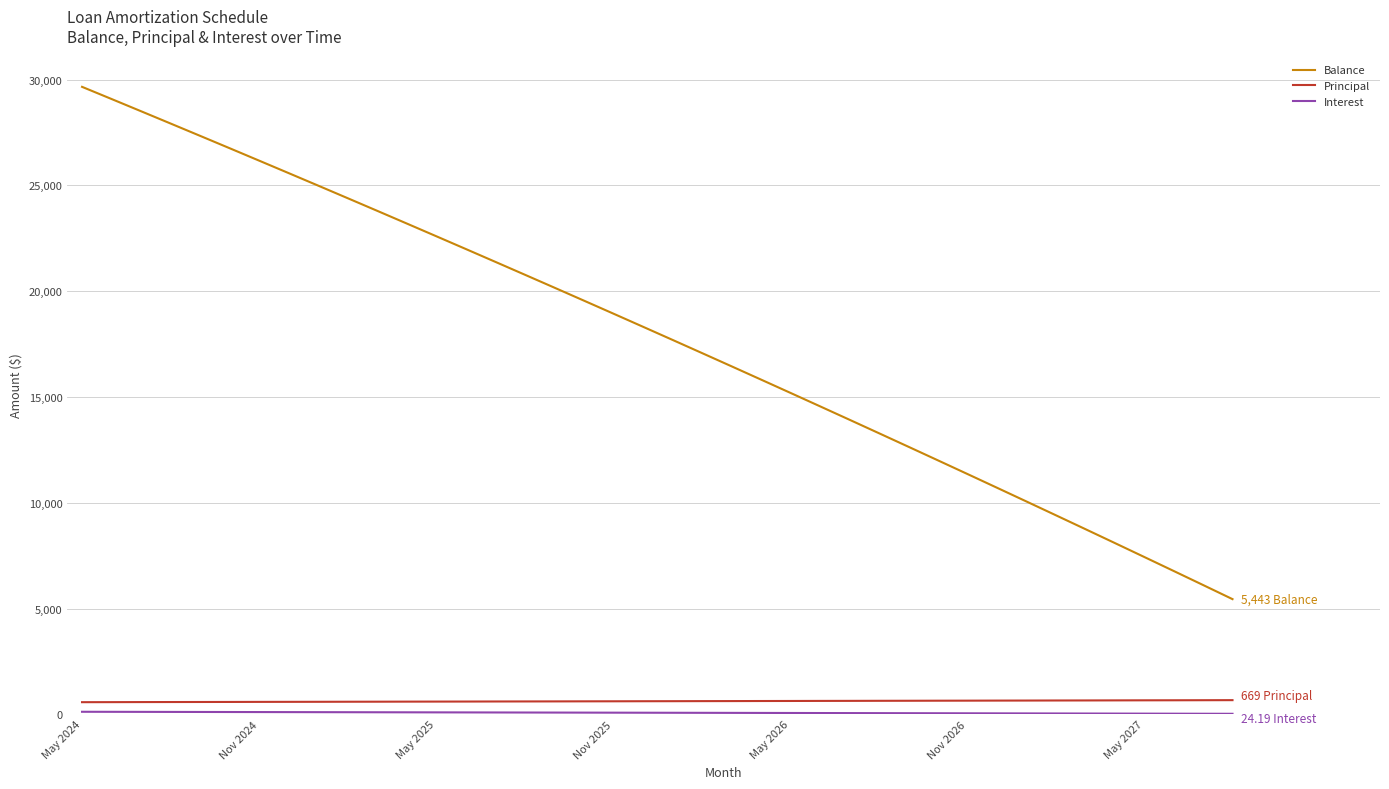

Which series has the widest spread of values?

Balance